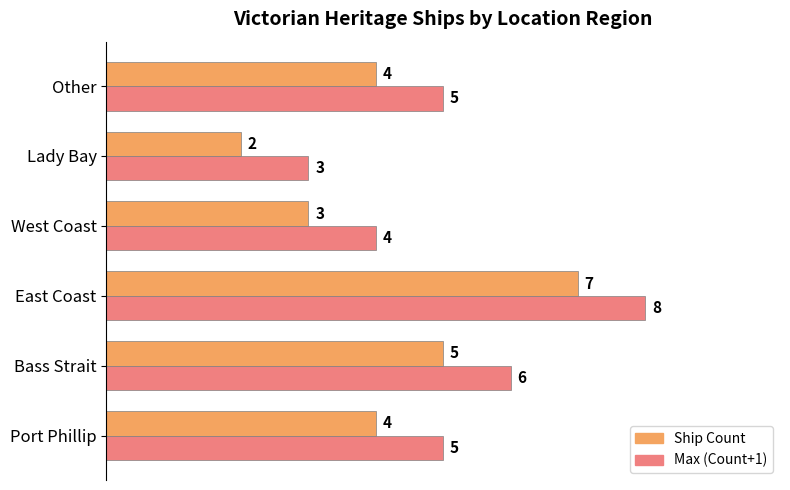

Rank the series by their maximum value, from lowest to highest.

Ship Count, Max (Count+1)